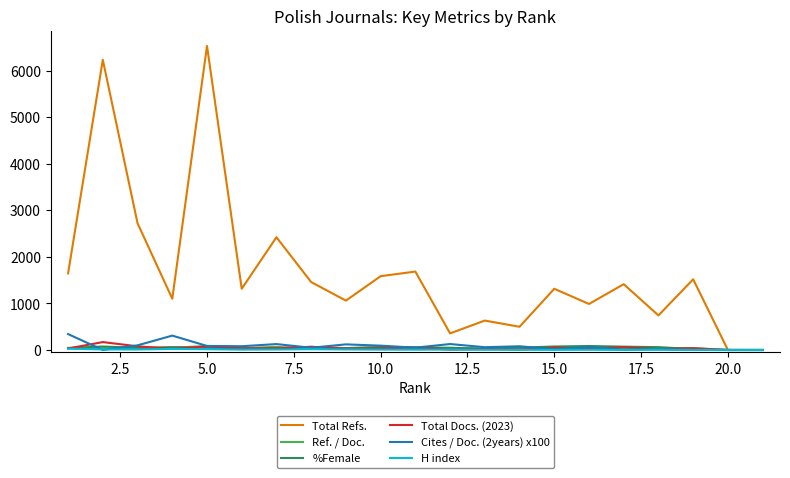

Count the number of categories in the chart.

21